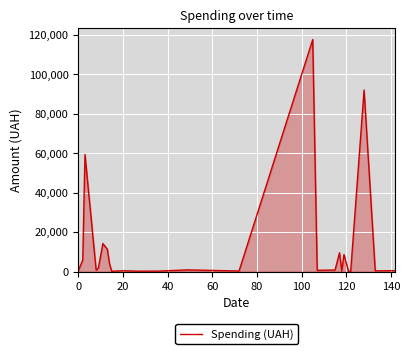

What is the maximum value shown in the chart?

117568.8